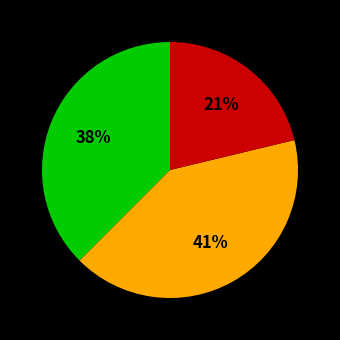

Is there any slice that represents more than half of the pie?

No